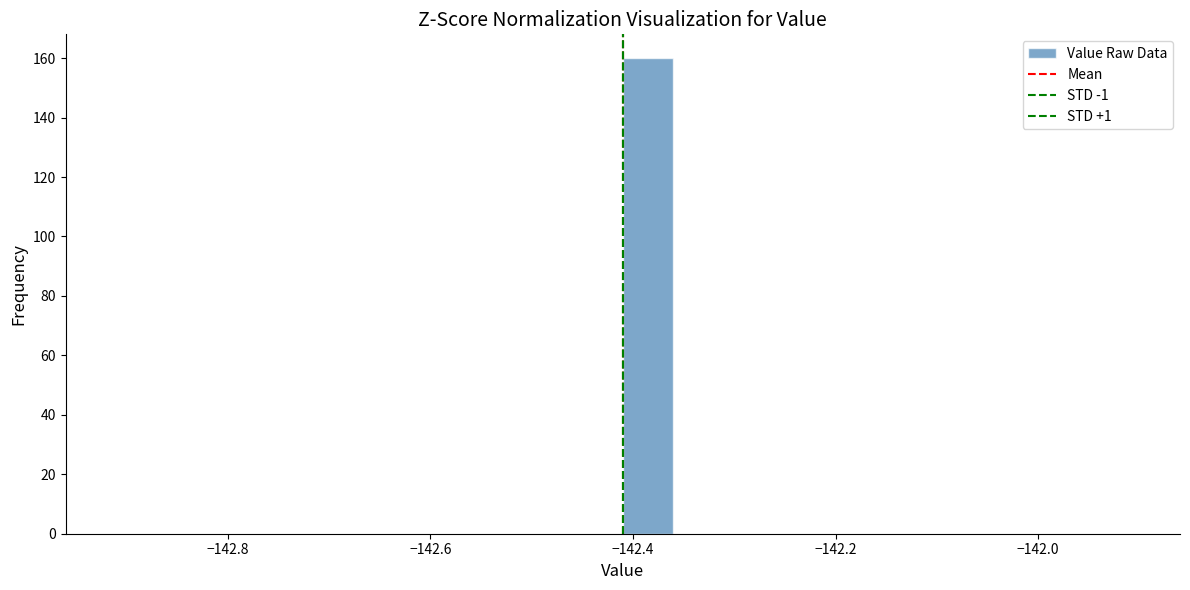

Read against the x-axis, roughly where is the centre of the tallest bar?

-142.38